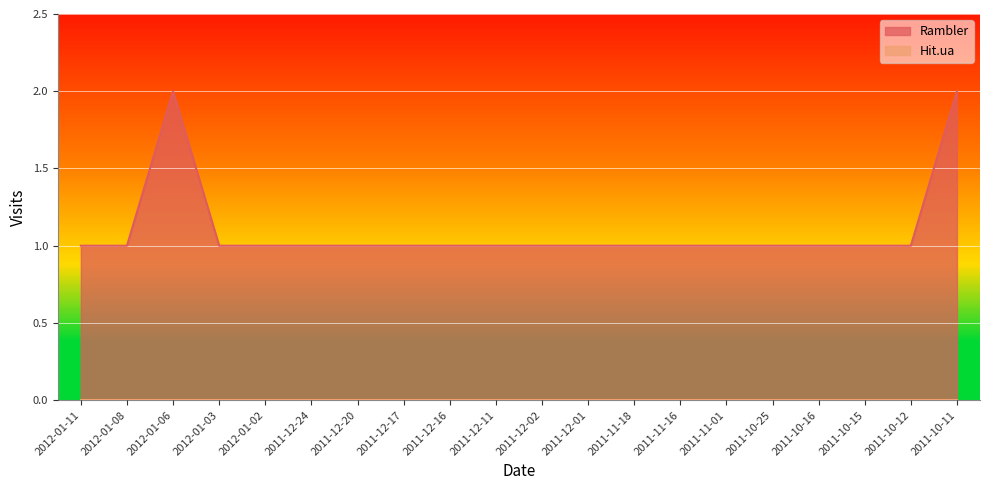

How many values are between 1 and 2?

20